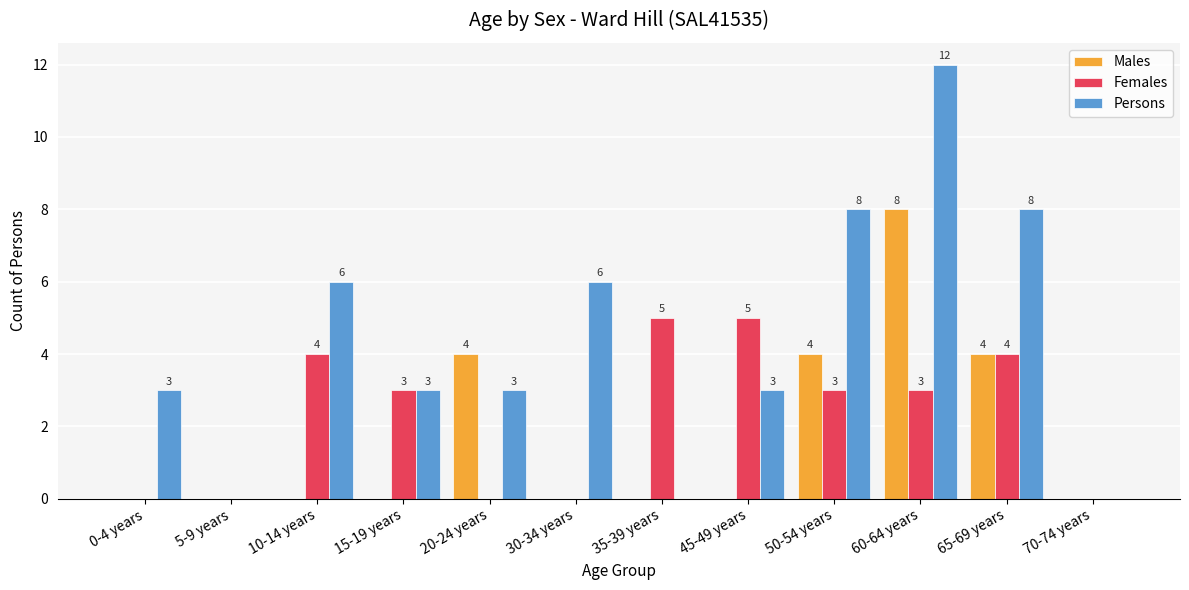

The value of Females at 5-9 years is 0. True or false?

True